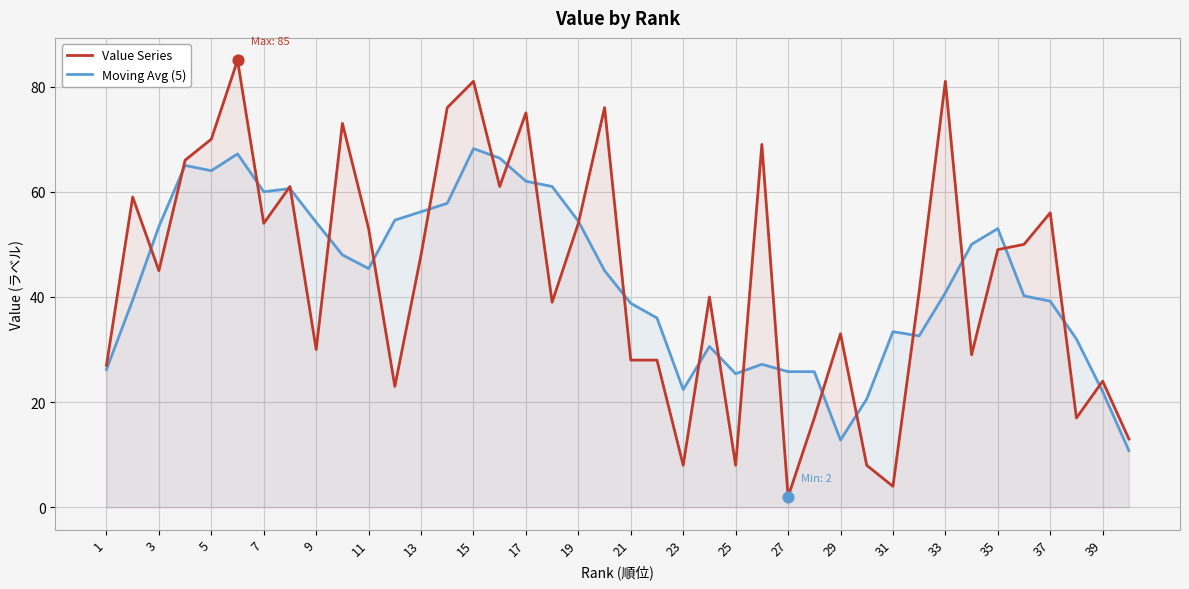

Is the value of Moving Avg (5) at 27 greater than the value of Value Series at 35?

No